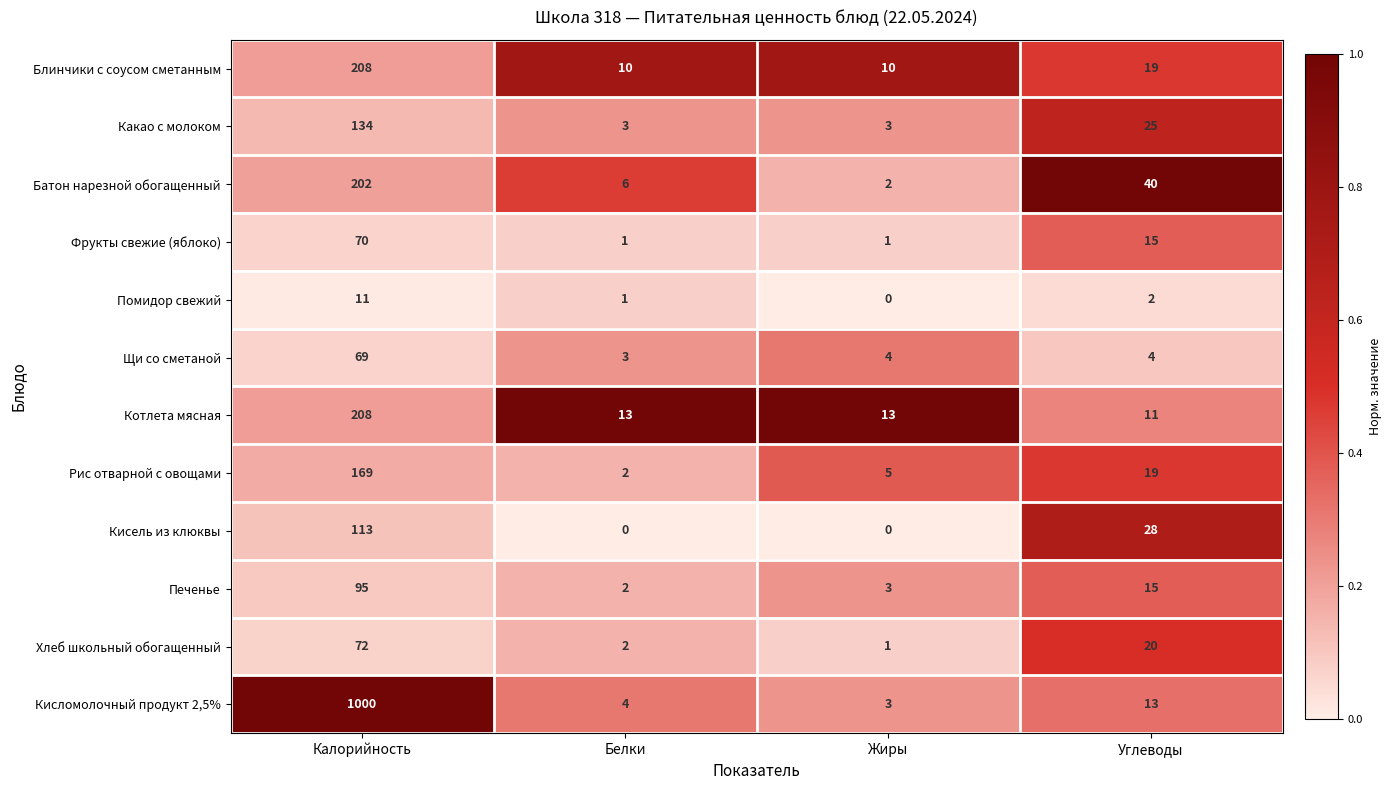

Which series changed the most between Калорийность and Углеводы?

Кисломолочный продукт 2,5%